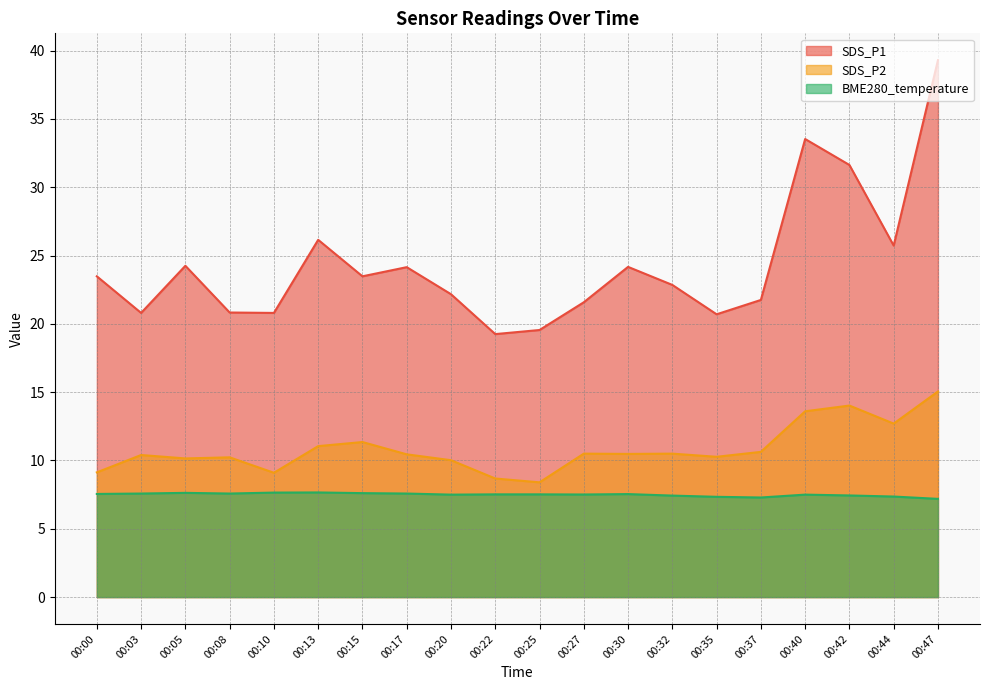

Rank the series at 00:10 from highest to lowest value.

SDS_P1, SDS_P2, BME280_temperature